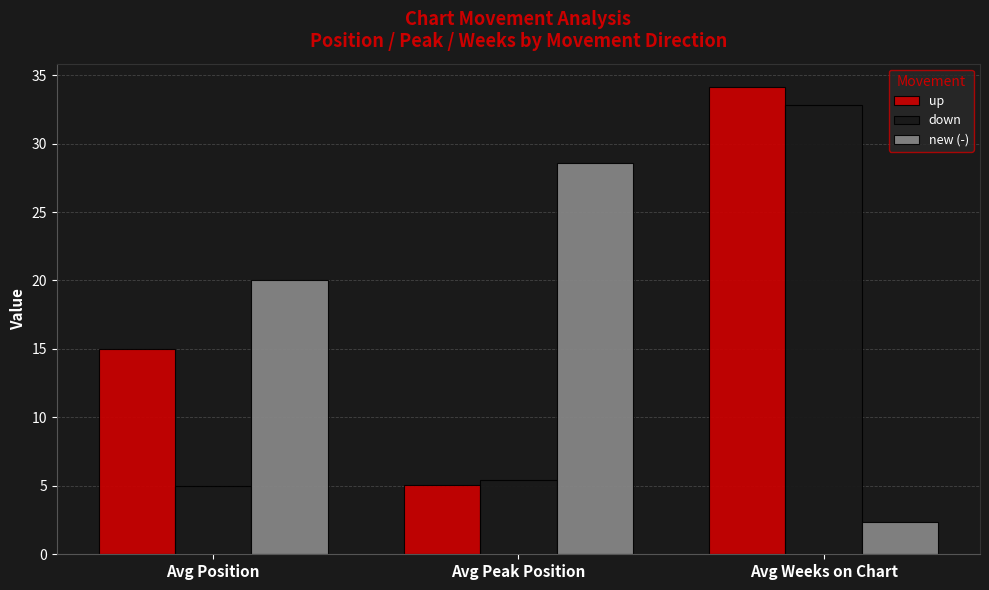

True or false: down has a value of 32.8 at Avg Weeks on Chart.

True